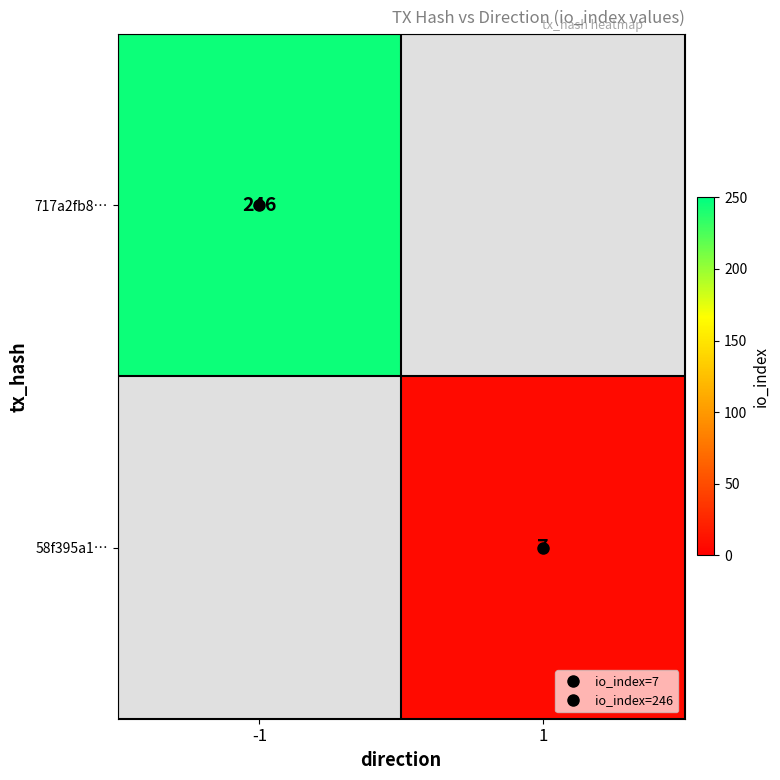

What is the maximum value shown in the chart?

246.0